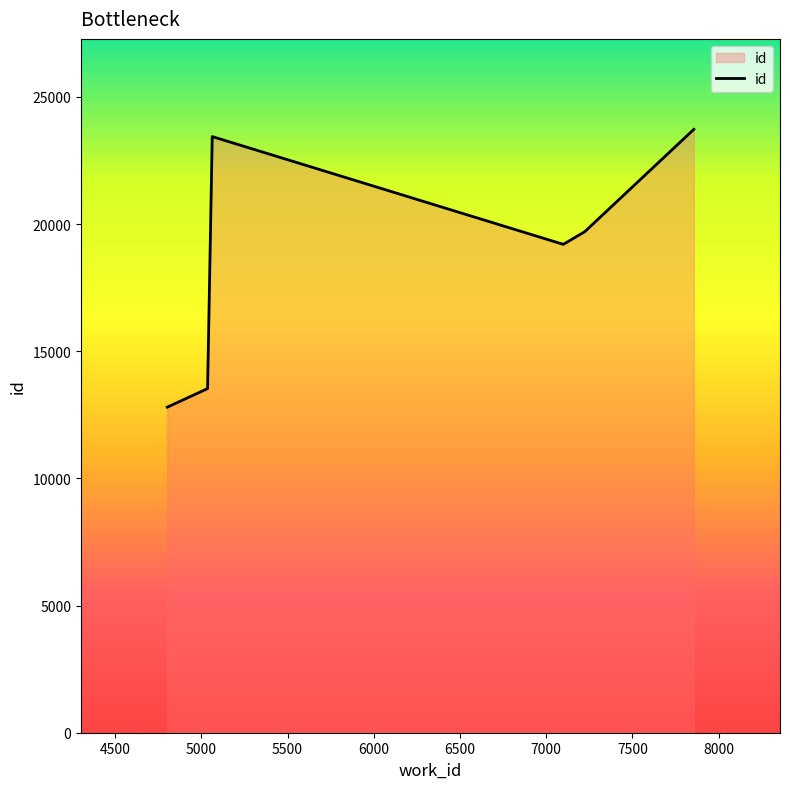

How many interior local valleys (lower than both neighbors) does the data have?

1